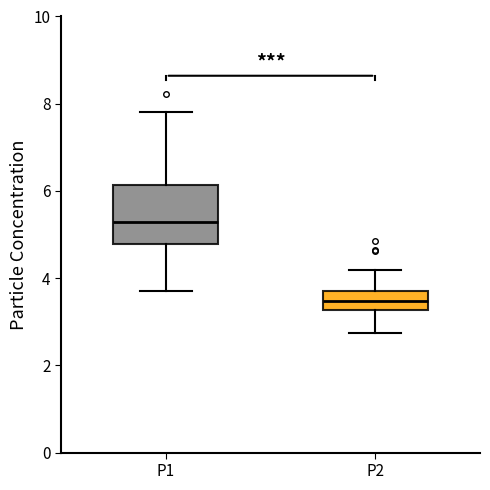

Reading left to right, transcribe this box plot: for each box, give where its median line is, the range the box spans, and where its two whiskers end, as read against the y-axis. The values are not printed on the chart, so give them approximately, as read against the axis.

P1: median 5.2, box 4.8 to 6.2, whiskers 3.8 to 7.8
P2: median 3.4, box 3.2 to 3.8, whiskers 2.8 to 4.2